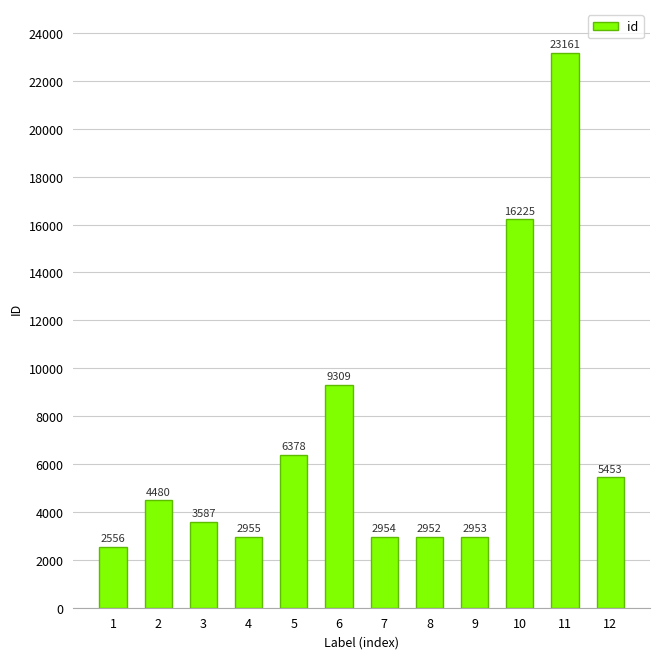

What is the difference between the values at 10 and 4?

13270